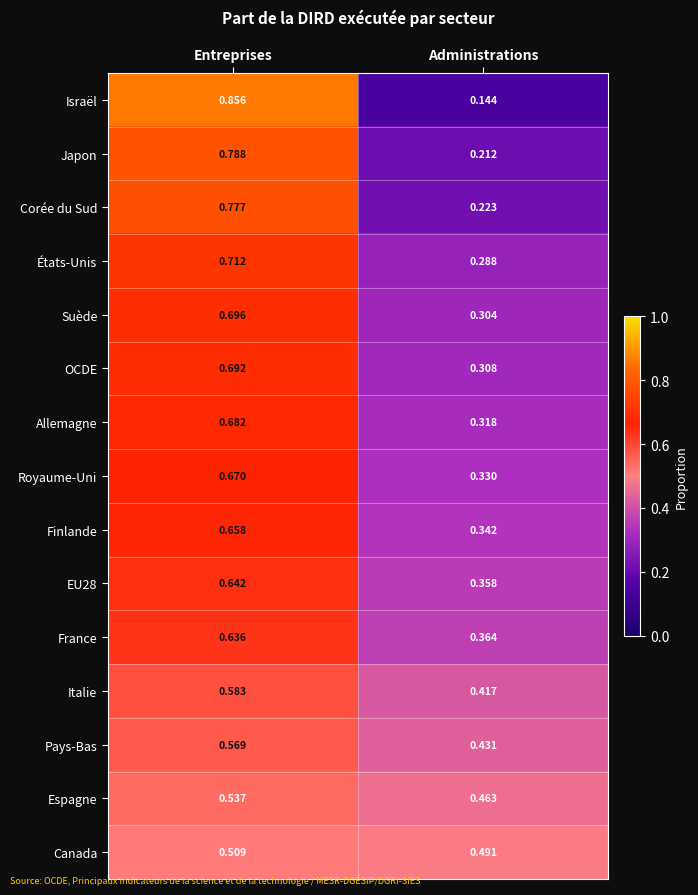

How many data points does each series have?

2